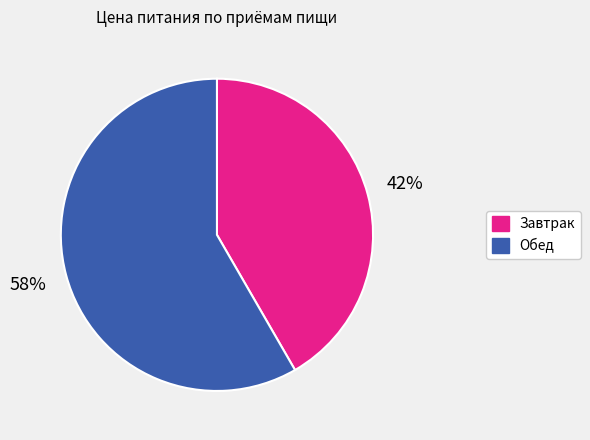

What is the smallest slice in the pie chart?

Завтрак